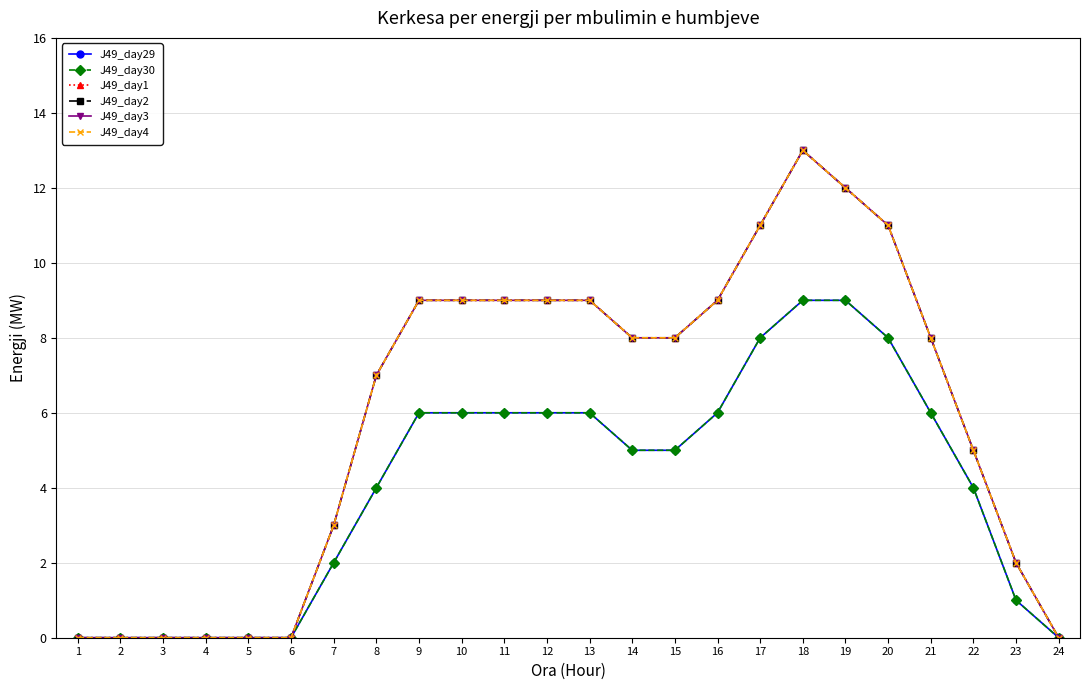

What is the highest value of the J49_day4 series?

13